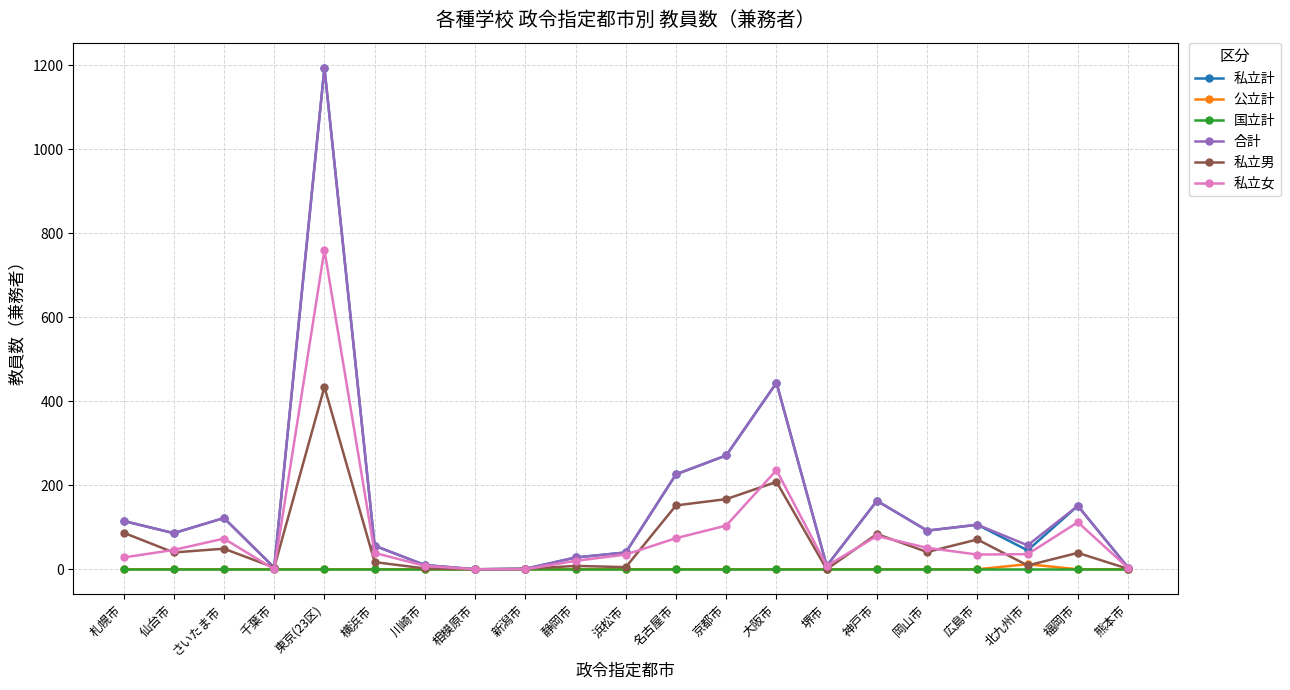

Is it true that 私立女 equals 174 at 京都市?

False